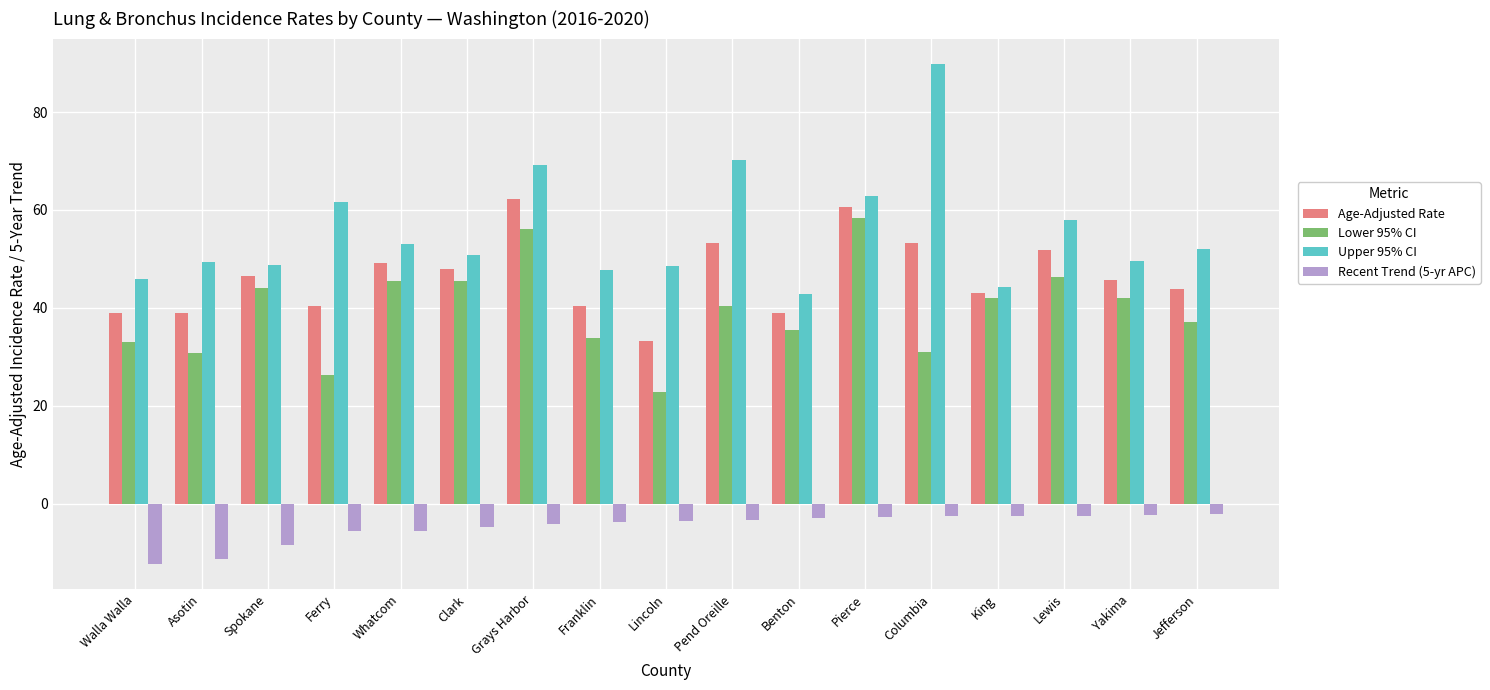

How many distinct data groups are displayed?

4